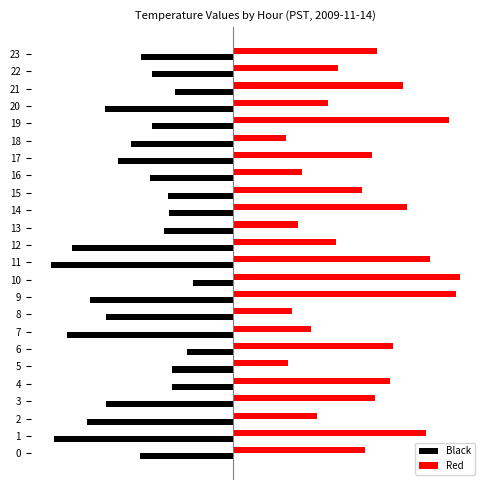

What is the greatest value displayed?

12.2